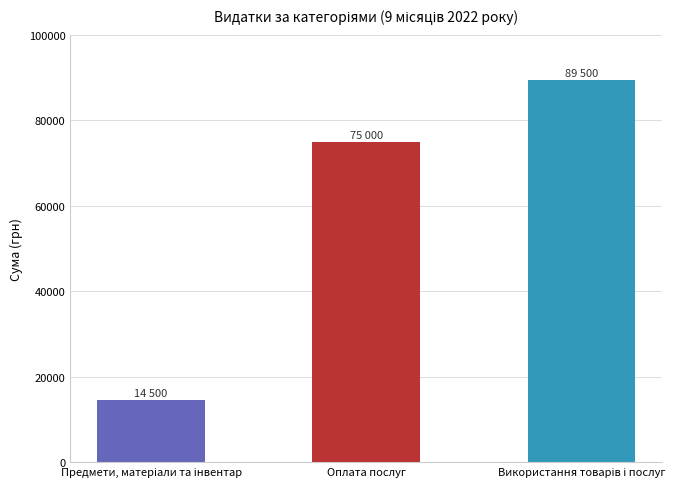

What is the greatest value displayed?

89500